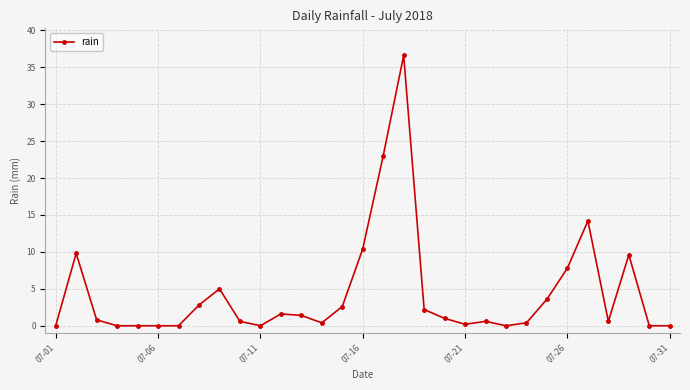

True or false: the data has more than 2 interior local peaks.

True